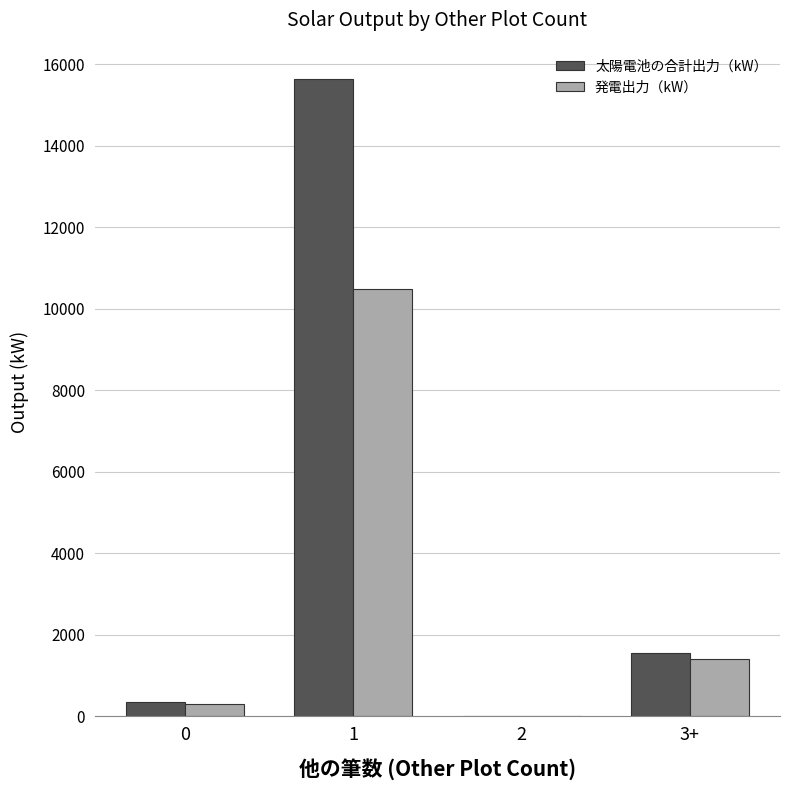

What is the sum of all 発電出力（kW） values?

12207.9